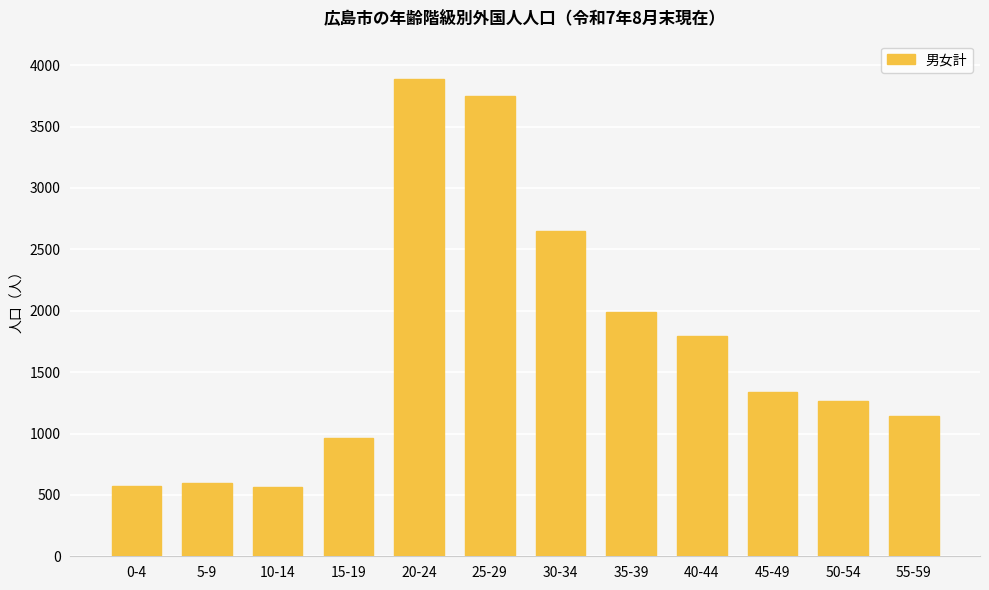

What is the minimum value shown in the chart?

561